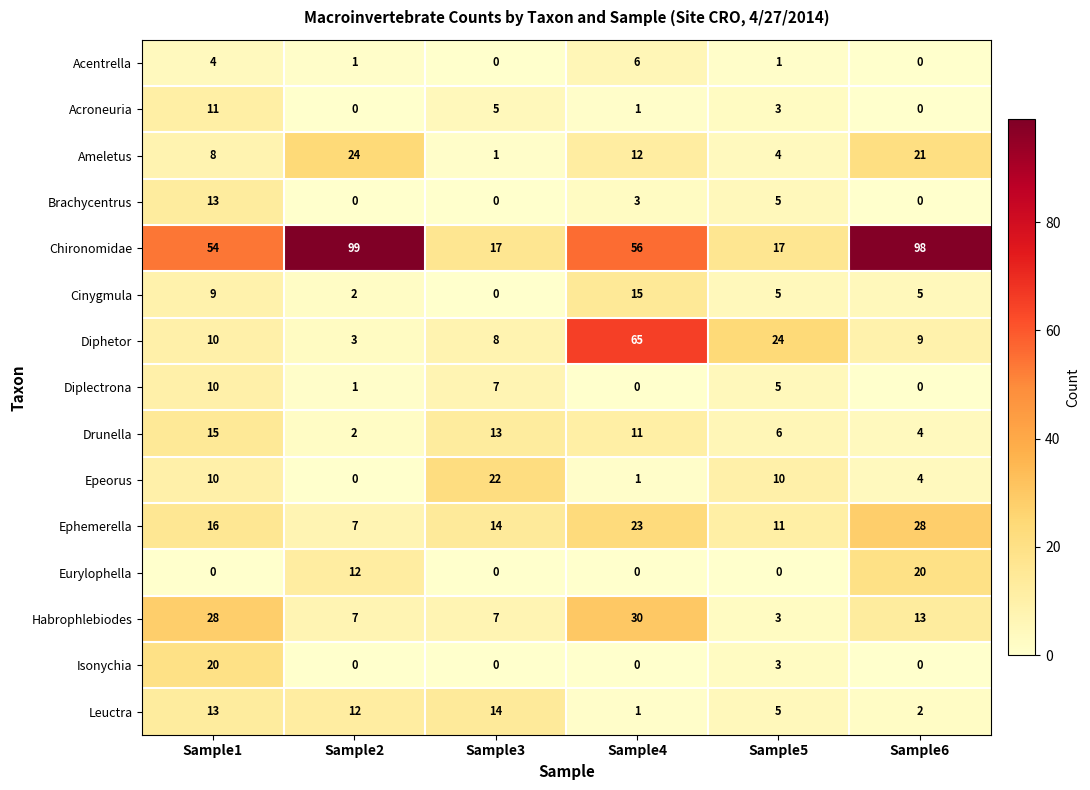

Which category has the highest value across all series?

Sample2